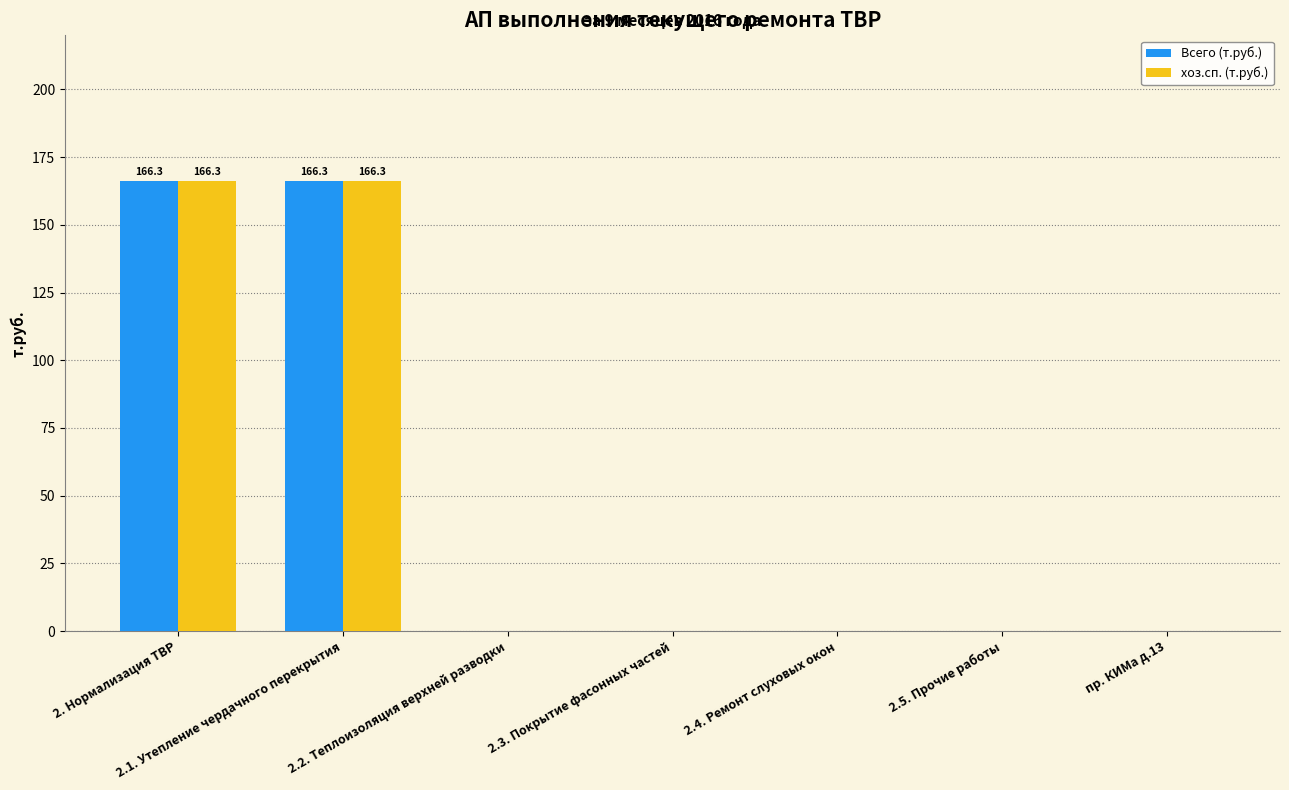

Reading left to right, extract all data points from this chart.

Всего (т.руб.): 166.3	166.3	0.0	0.0	0.0	0.0	0.0
хоз.сп. (т.руб.): 166.3	166.3	0.0	0.0	0.0	0.0	0.0